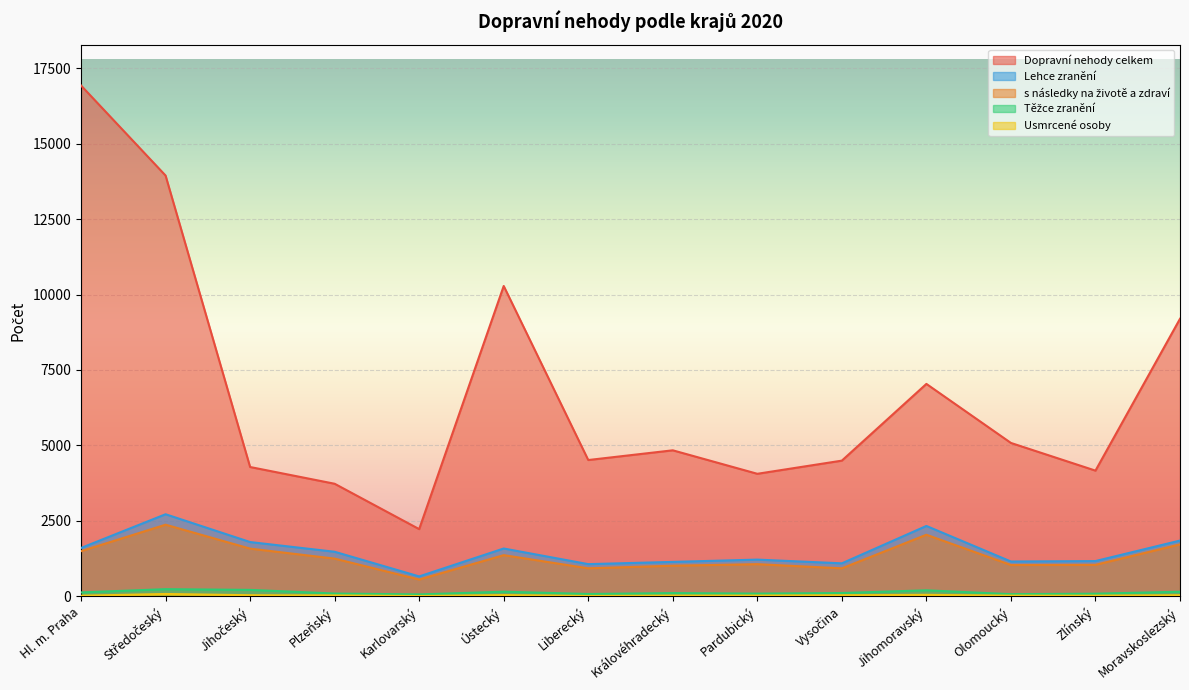

Is it true that Usmrcené osoby equals 88 at Jihomoravský?

False